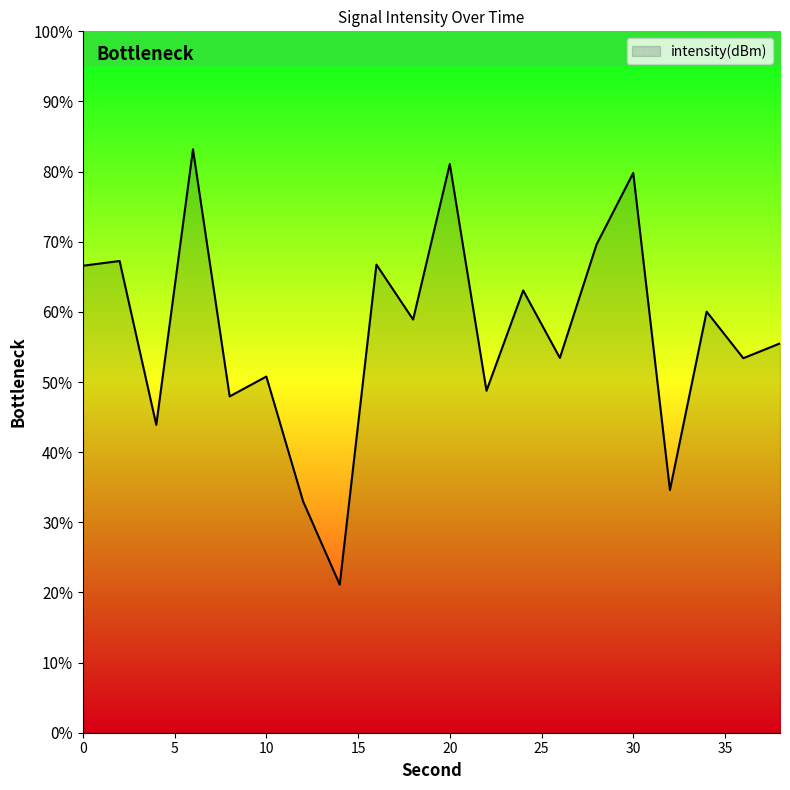

What is the greatest value displayed?

83.2